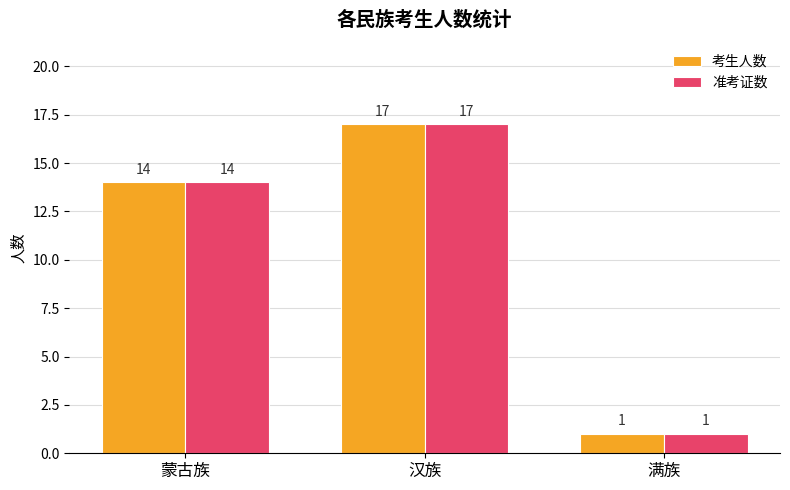

Rank the categories by 考生人数 value from highest to lowest.

汉族, 蒙古族, 满族